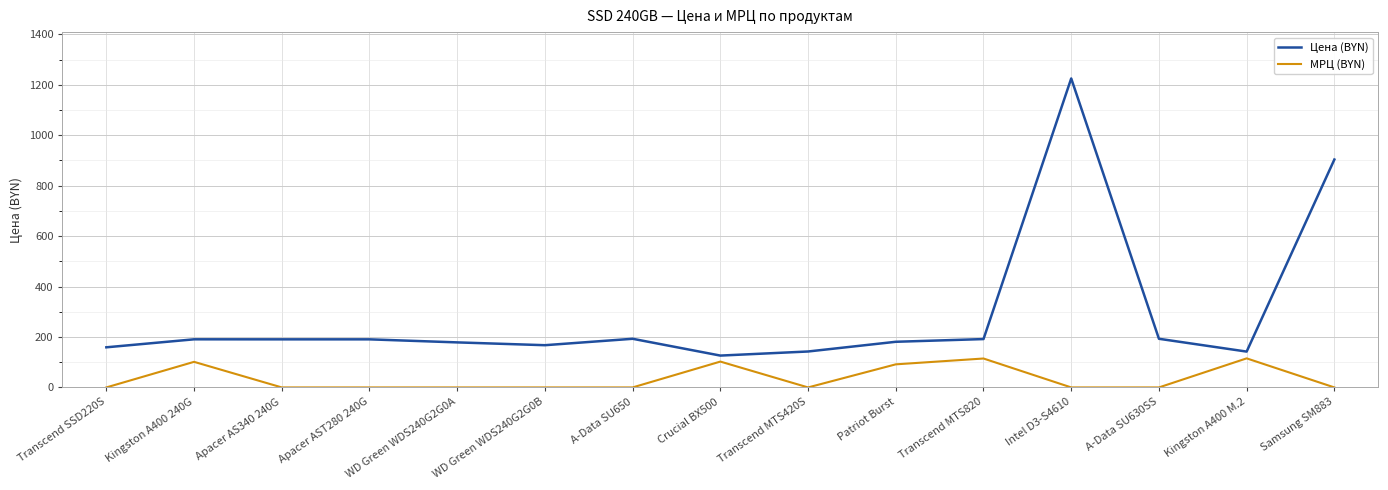

At which label does Цена (BYN) first exceed 190?

Kingston A400 240G